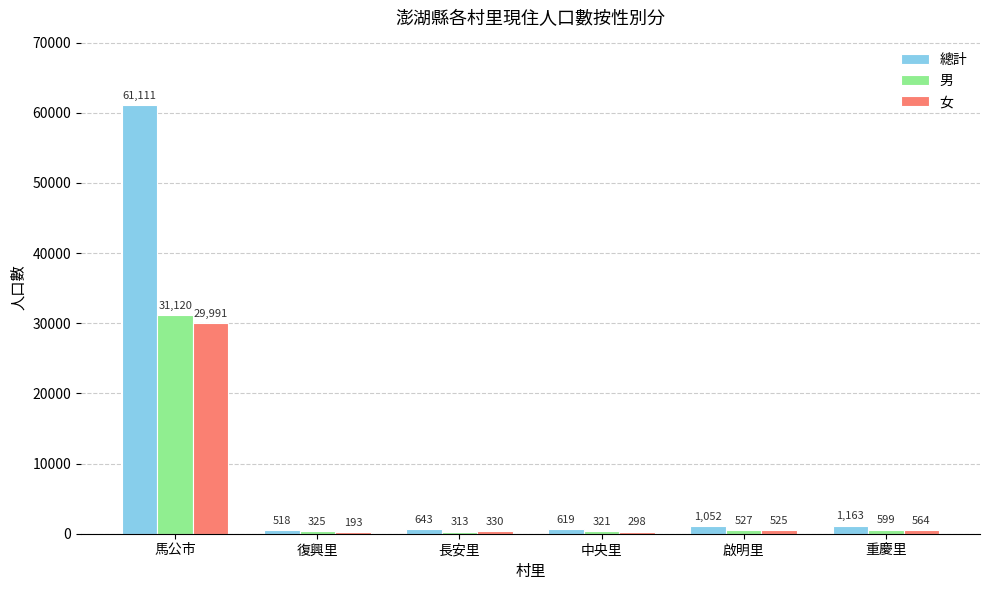

Which label corresponds to the largest value in the chart?

馬公市